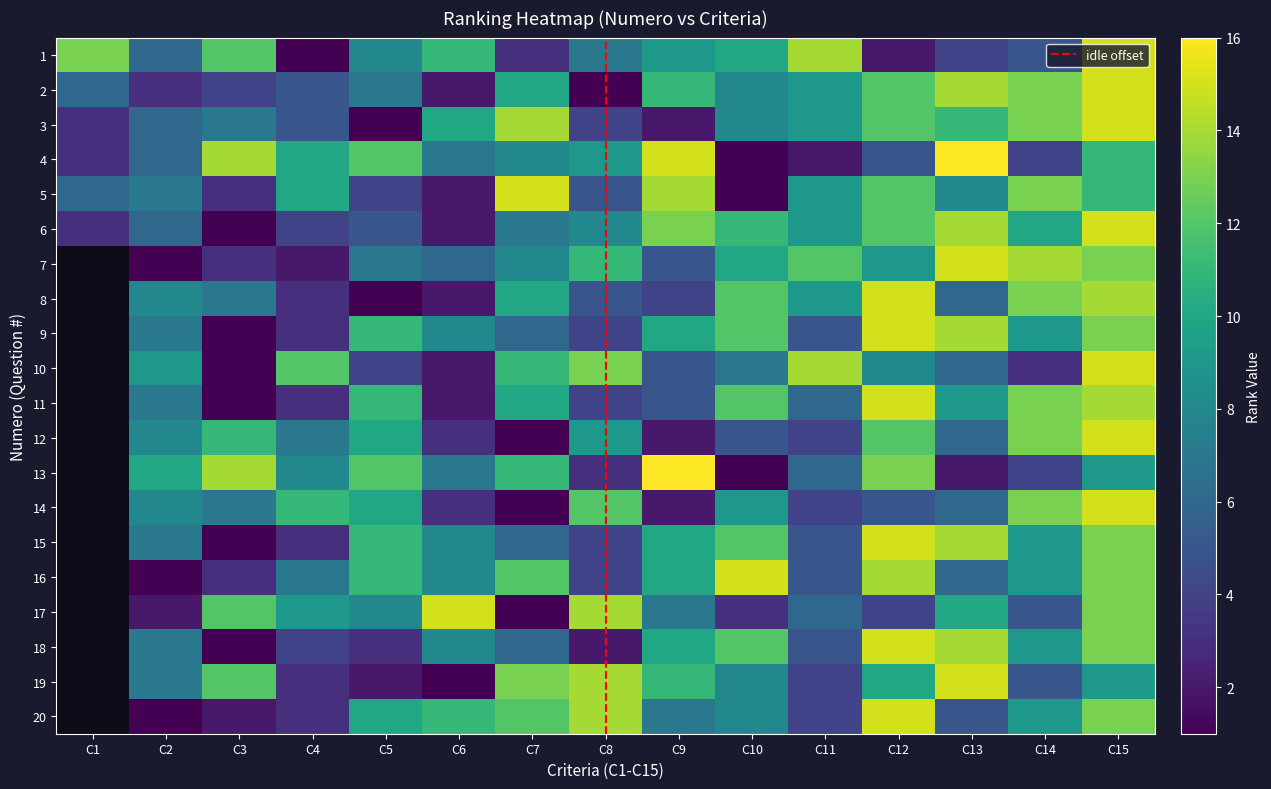

List the series in order of their peak value, lowest first.

1, 2, 3, 5, 6, 7, 8, 9, 10, 11, 12, 14, 15, 16, 17, 18, 19, 20, 4, 13